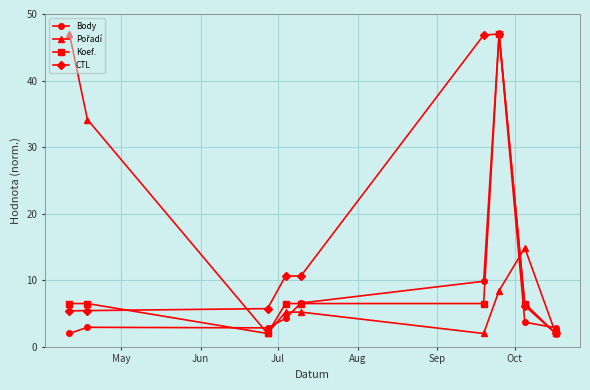

True or false: CTL has more than 0 interior local peaks.

True